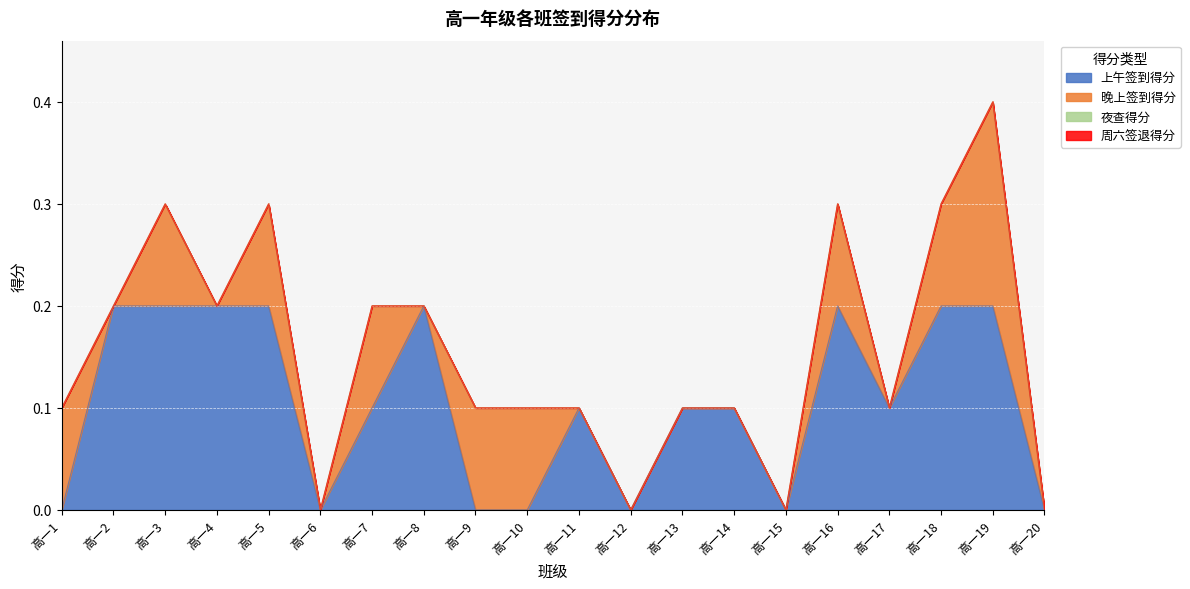

How many interior local peaks does the 上午签到得分 series have?

3